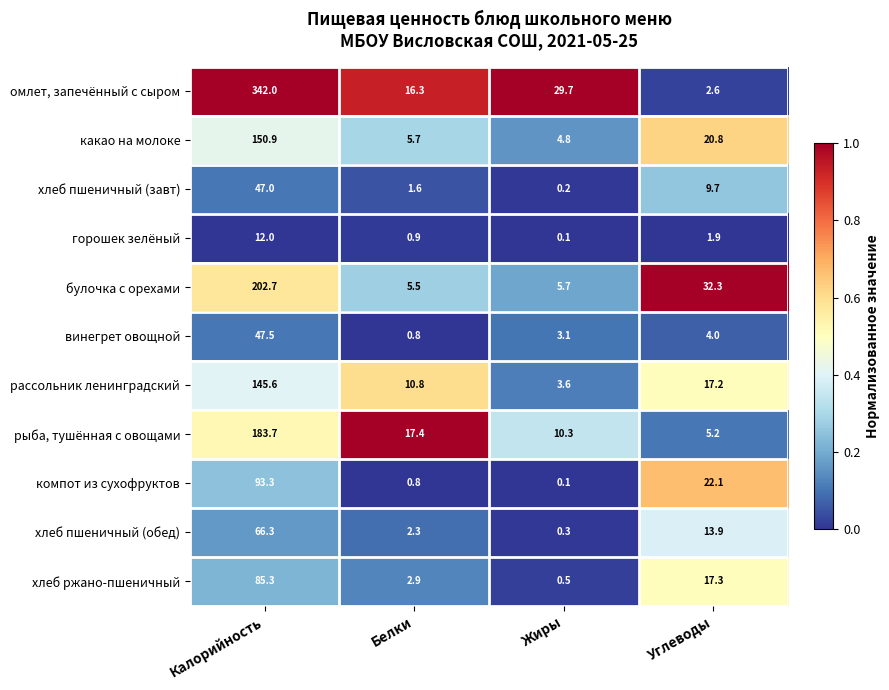

What is the sum of all хлеб ржано-пшеничный values?

106.0